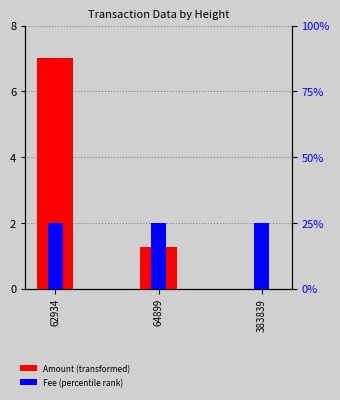

Which category has the highest value in the Amount (transformed) series?

62934